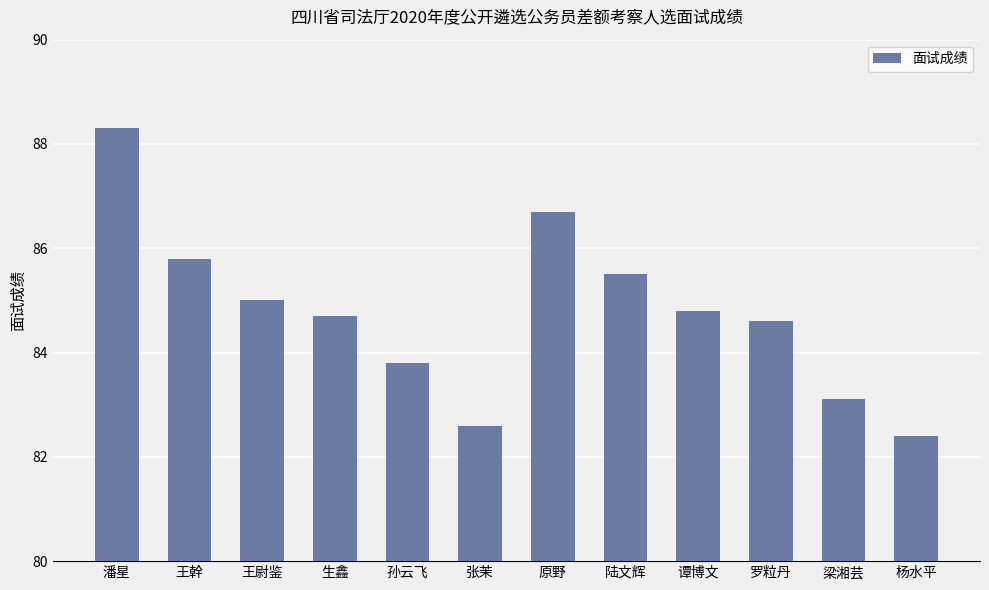

Rank the categories by value from highest to lowest.

潘星, 原野, 王幹, 陆文辉, 王尉鉴, 谭博文, 生鑫, 罗粒丹, 孙云飞, 梁湘芸, 张茉, 杨水平